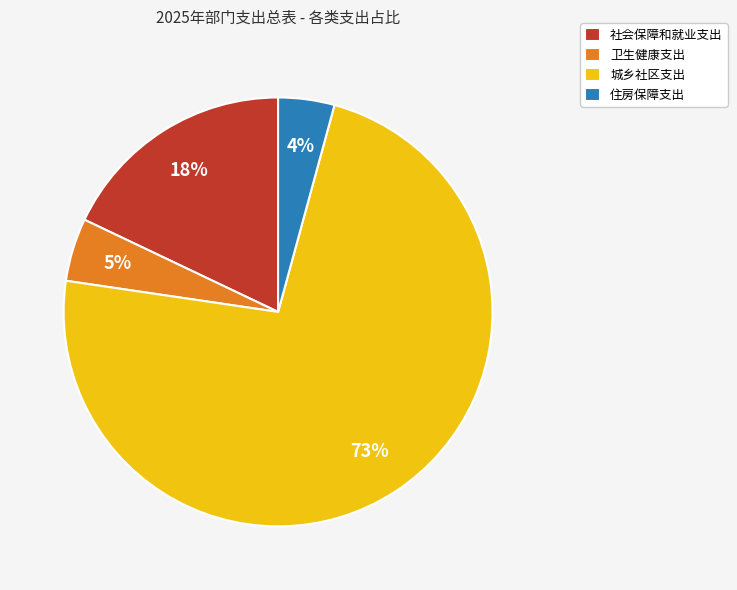

Approximately how many times larger is the value at 卫生健康支出 compared to 社会保障和就业支出?

0.3